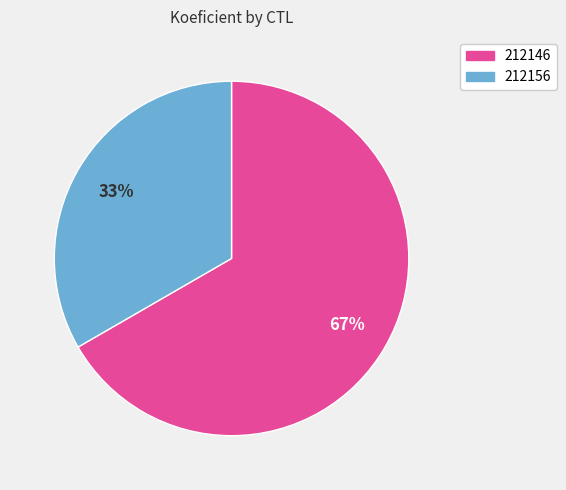

Is it true that 212146 is 75% of the pie?

False